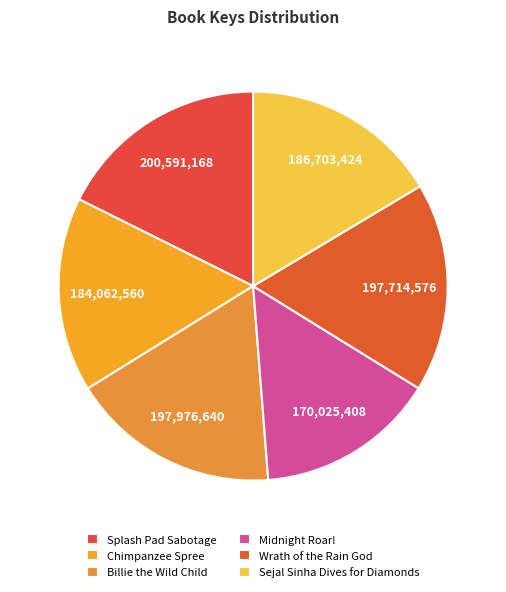

To the nearest percent, what is the average slice percentage?

17%